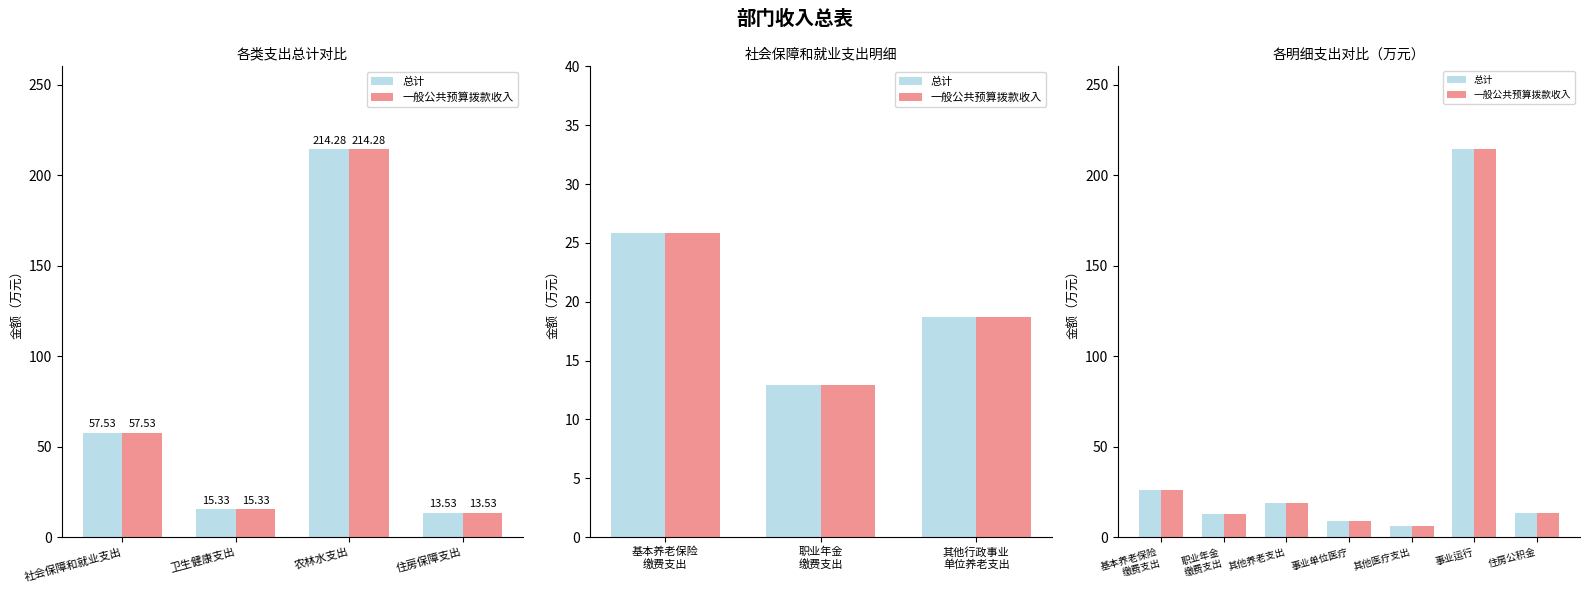

How many values in the 总计 series are below 13?

3